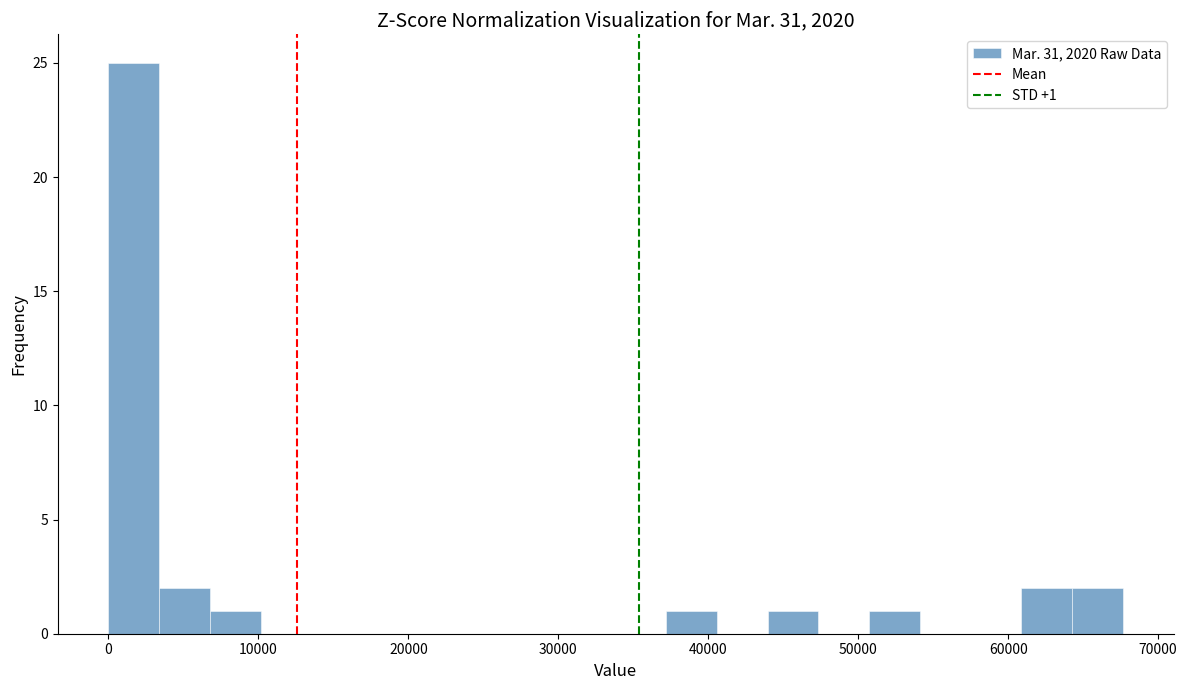

Around what value on the x-axis is the tallest bar? Give the approximate position of its centre, as read against the axis.

2000